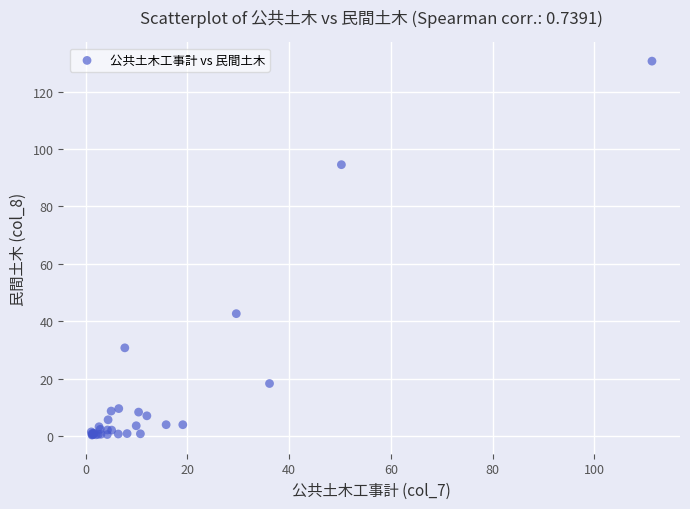

What Y value in the scatter plot is closest to 65?

42.6